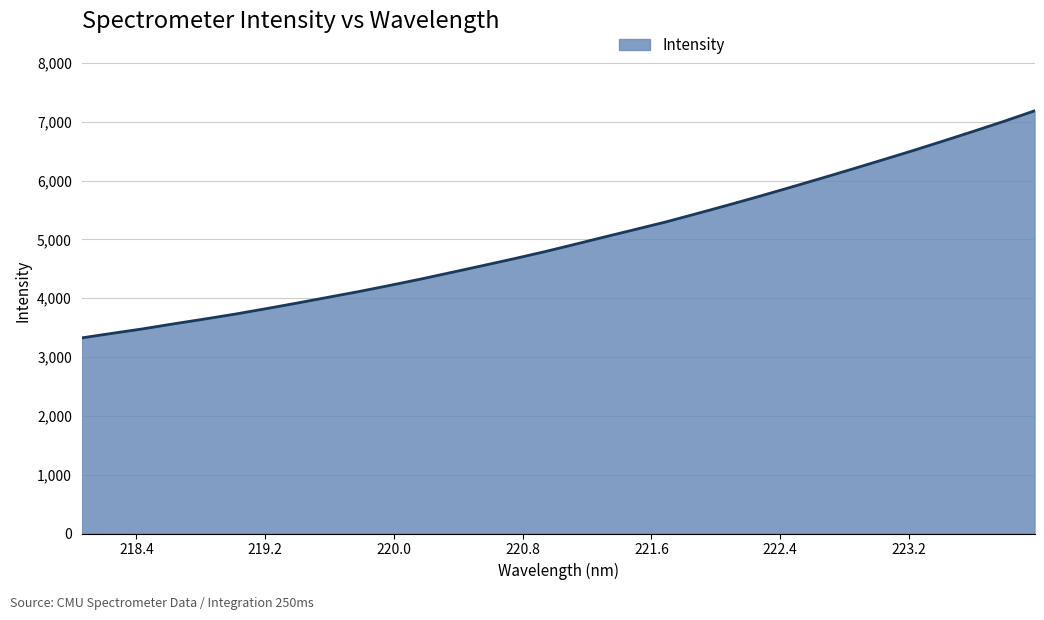

What is the smallest value displayed?

3325.3